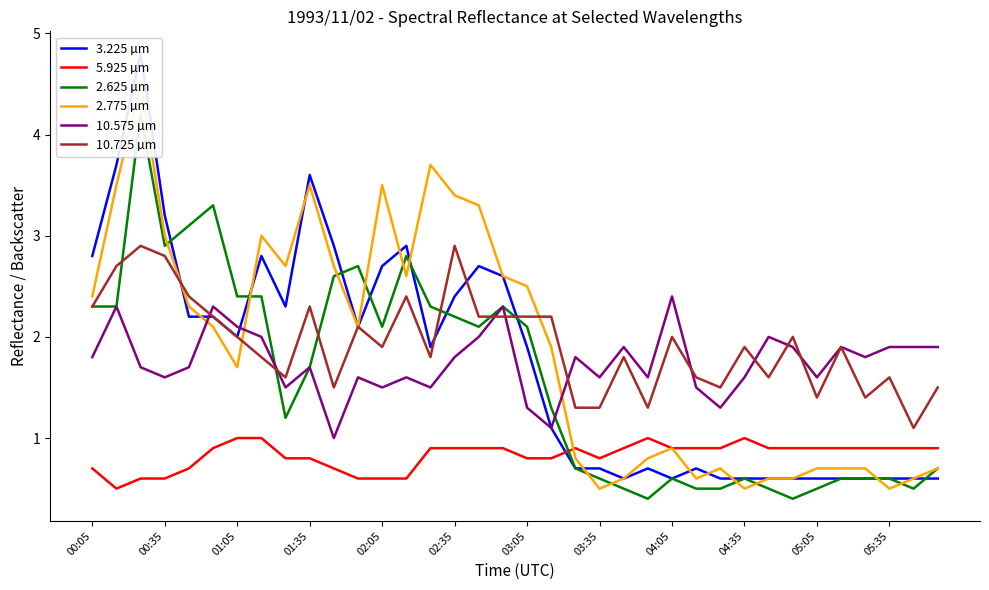

True or false: 10.725 µm and 5.925 µm intersect in this chart.

False